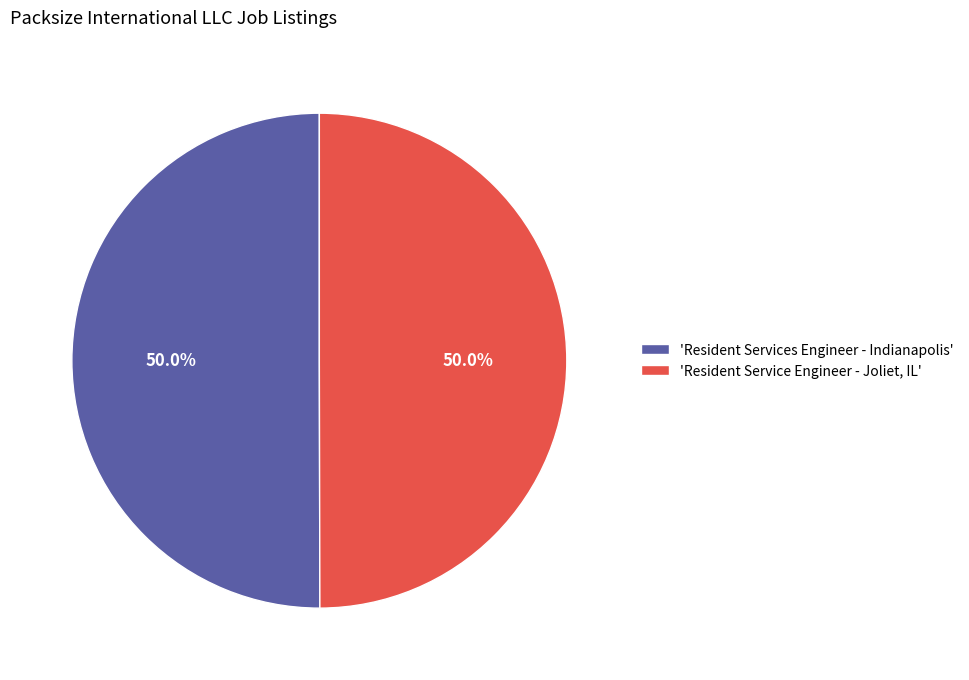

What portion of the pie excludes 'Resident Service Engineer - Joliet, IL'?

50.0%